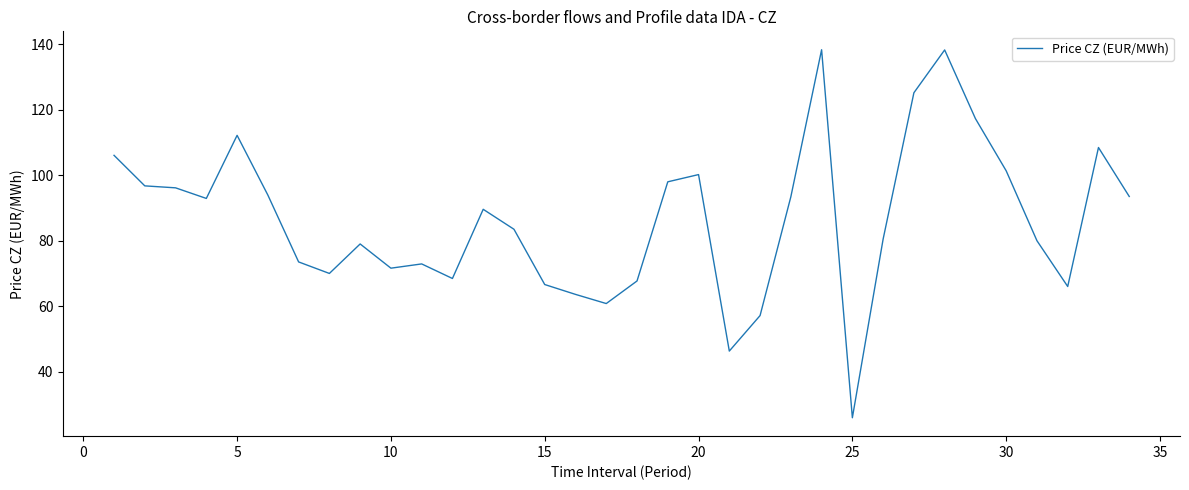

What is the minimum value shown in the chart?

25.9